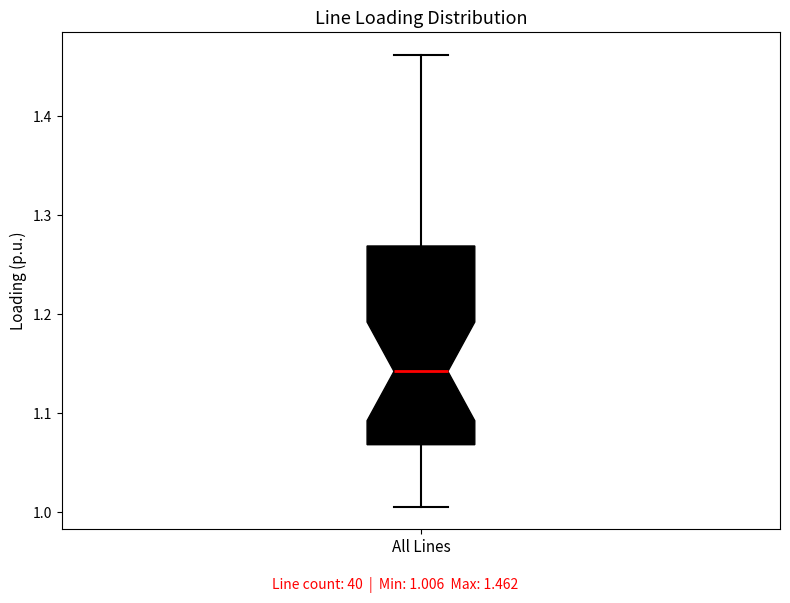

Where does the upper whisker of the box for All Lines end on the y-axis? The values are not printed on the chart, so give them approximately, as read against the axis.

1.46